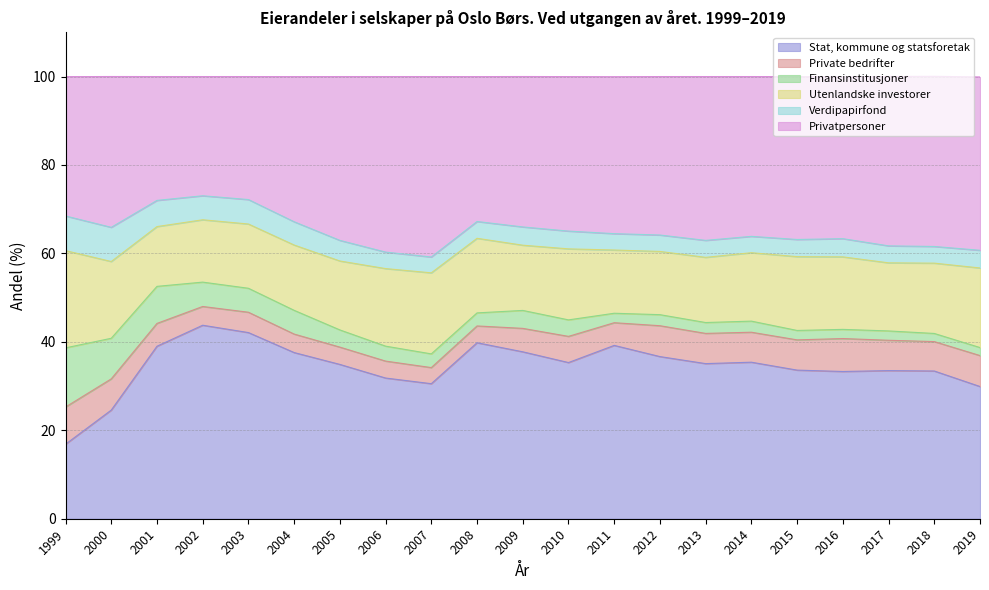

What is the difference between the second highest and minimum values in the Privatpersoner series?

12.7